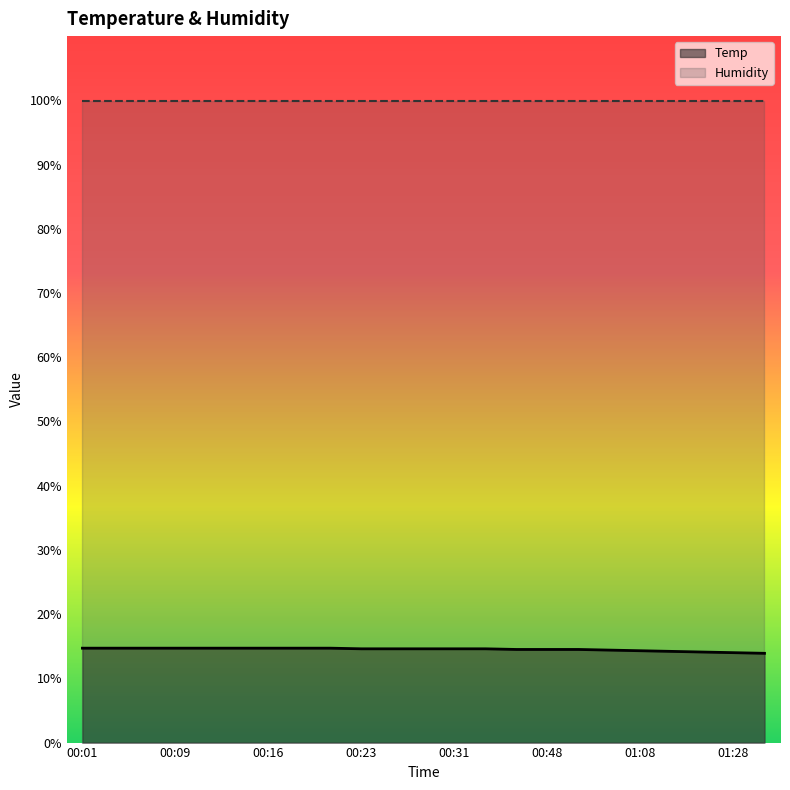

True or false: there are more than 0 points higher than both neighbors.

False